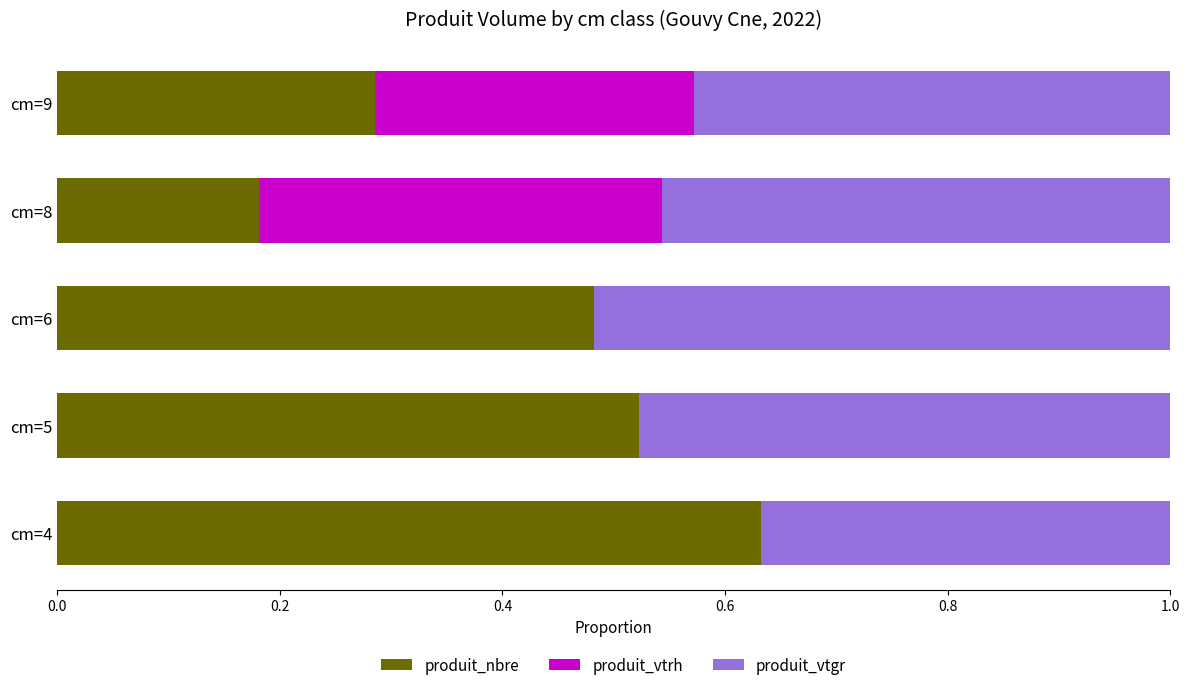

How many categories are shown in the chart?

5